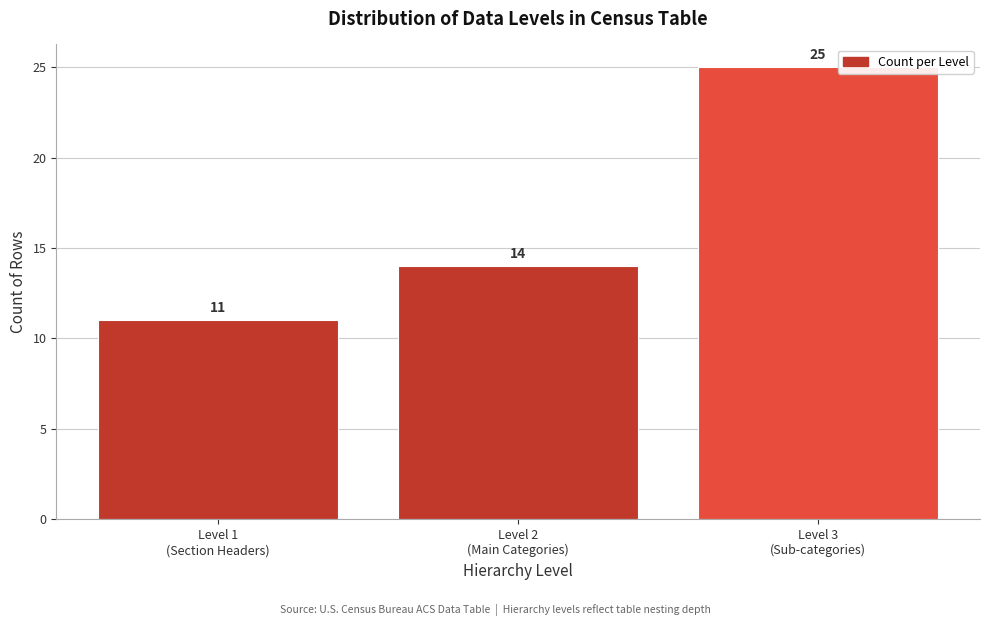

Reading right to left, list all the values displayed in this chart.

25	14	11